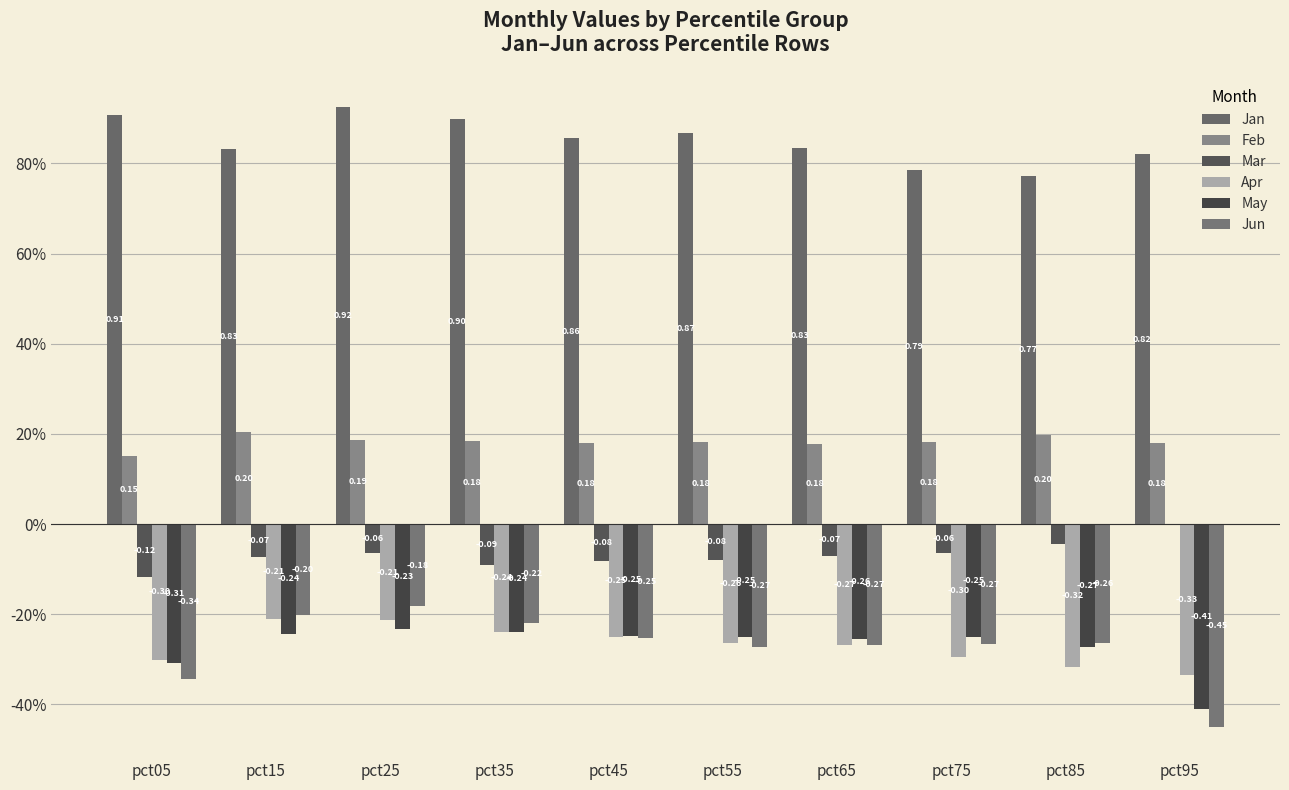

What is the spread (max minus min) of values at pct75?

1.1